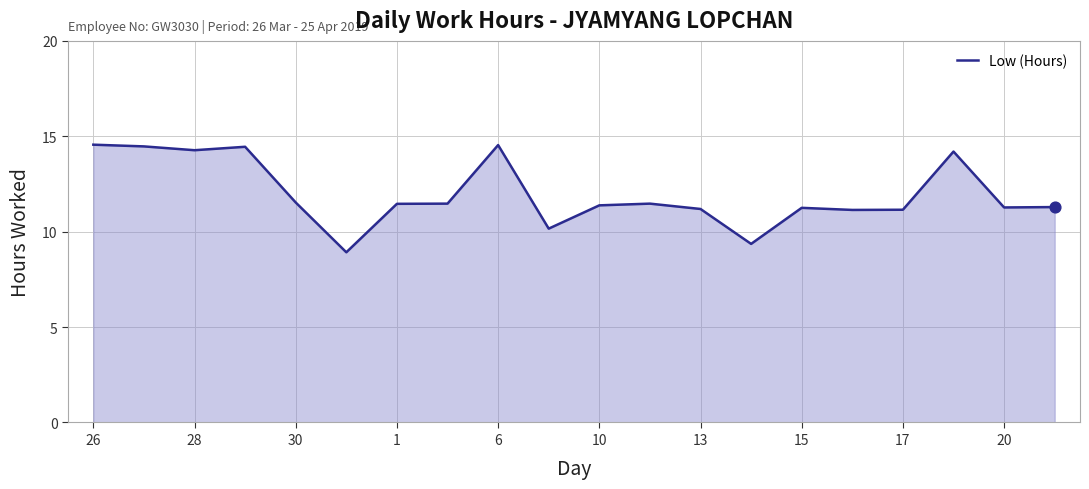

What is the greatest value displayed?

14.6